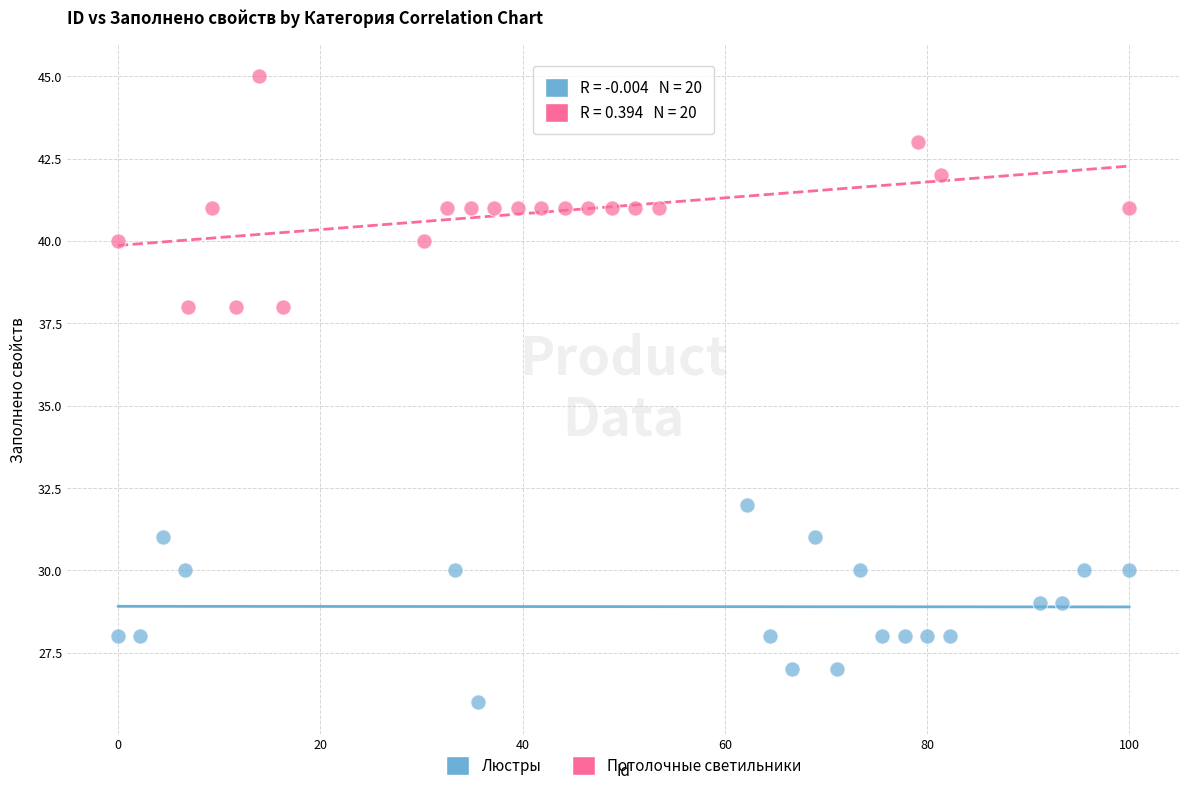

Which series reaches the minimum Y coordinate?

Люстры